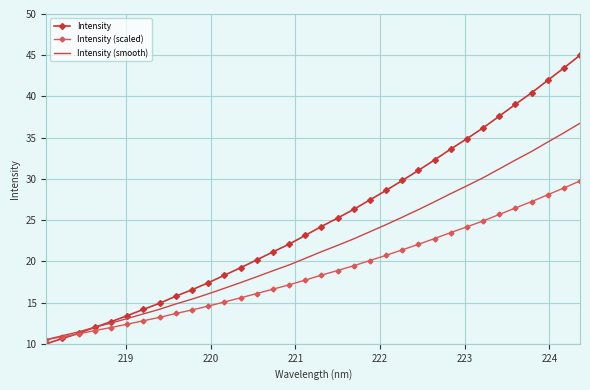

What are all the series names shown in the legend?

Intensity, Intensity (scaled), Intensity (smooth)